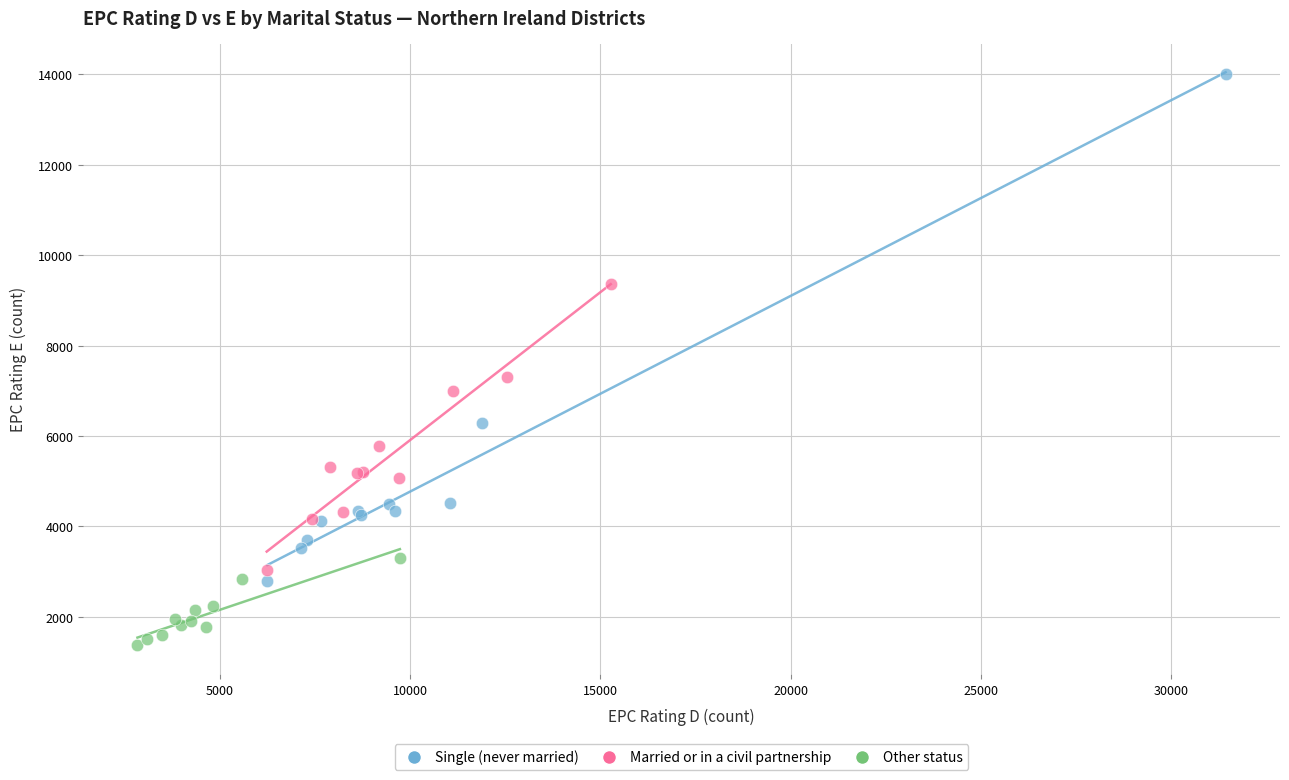

Which series contains the highest Y value?

Single (never married)